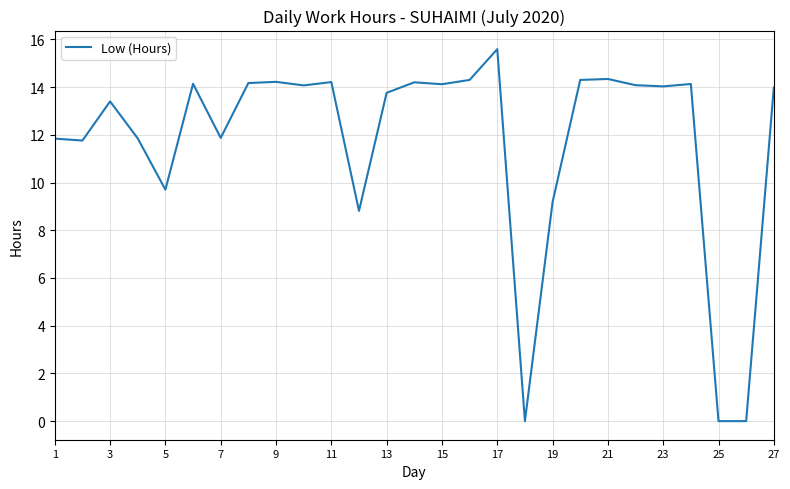

Count the number of data series in this chart.

1